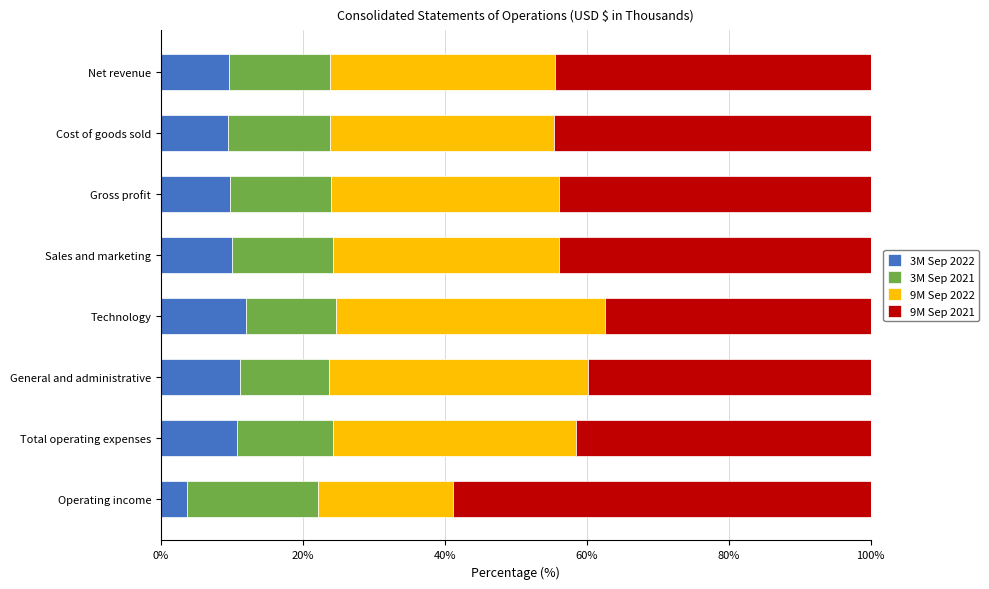

The 3M Sep 2022 series shows 5.3 at General and administrative. True or false?

False